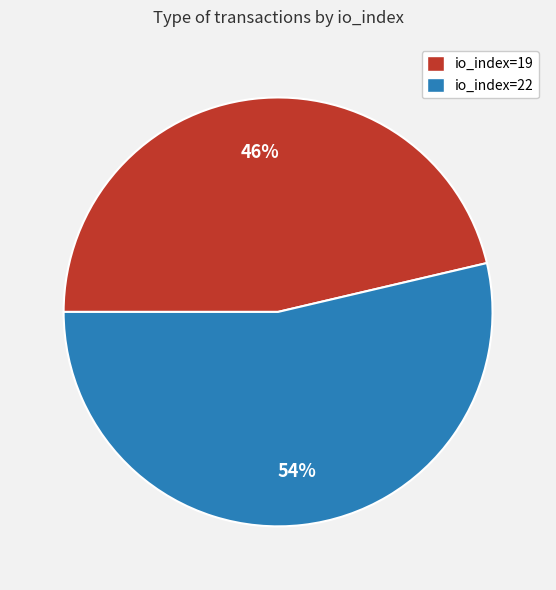

The io_index=22 slice represents 54% of the pie. True or false?

True